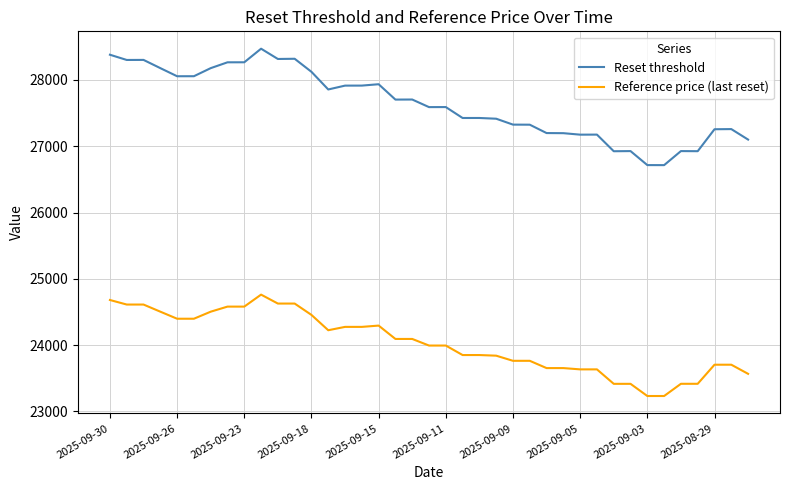

Rank the series by their average value, from highest to lowest.

Reset threshold, Reference price (last reset)